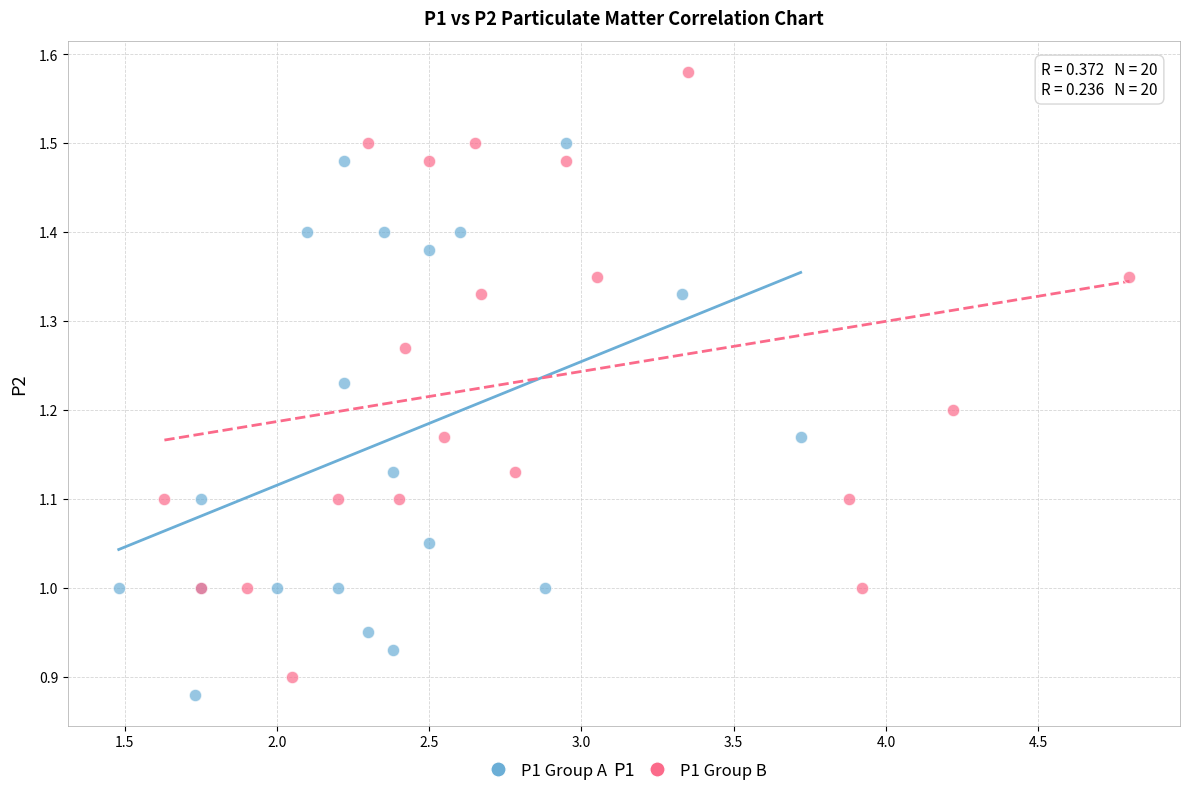

What are all the series names shown in the legend?

P1 Group A, P1 Group B